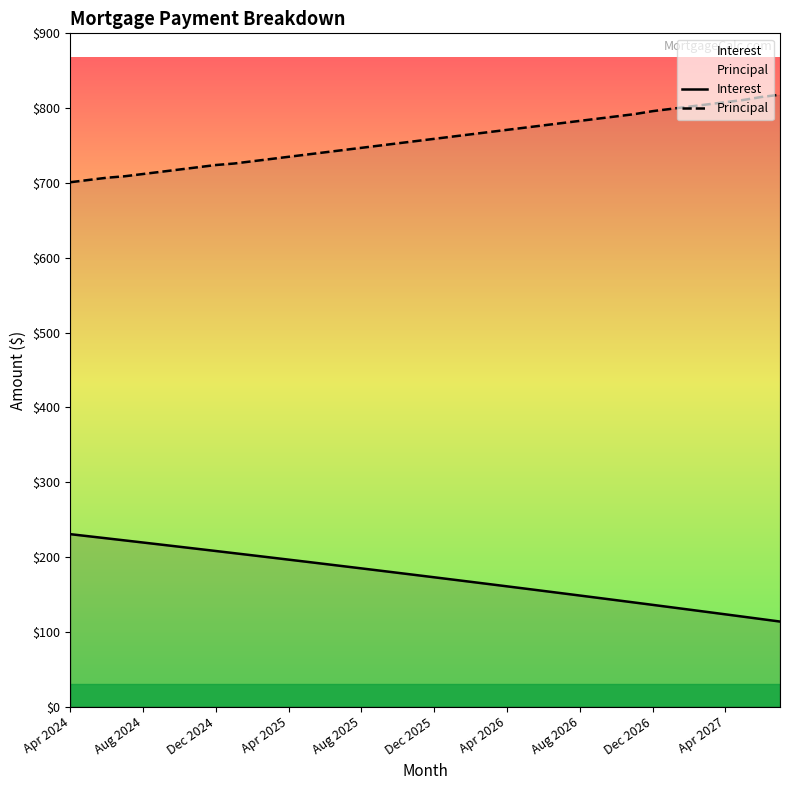

List the series in order of their peak value, highest first.

Principal, Interest